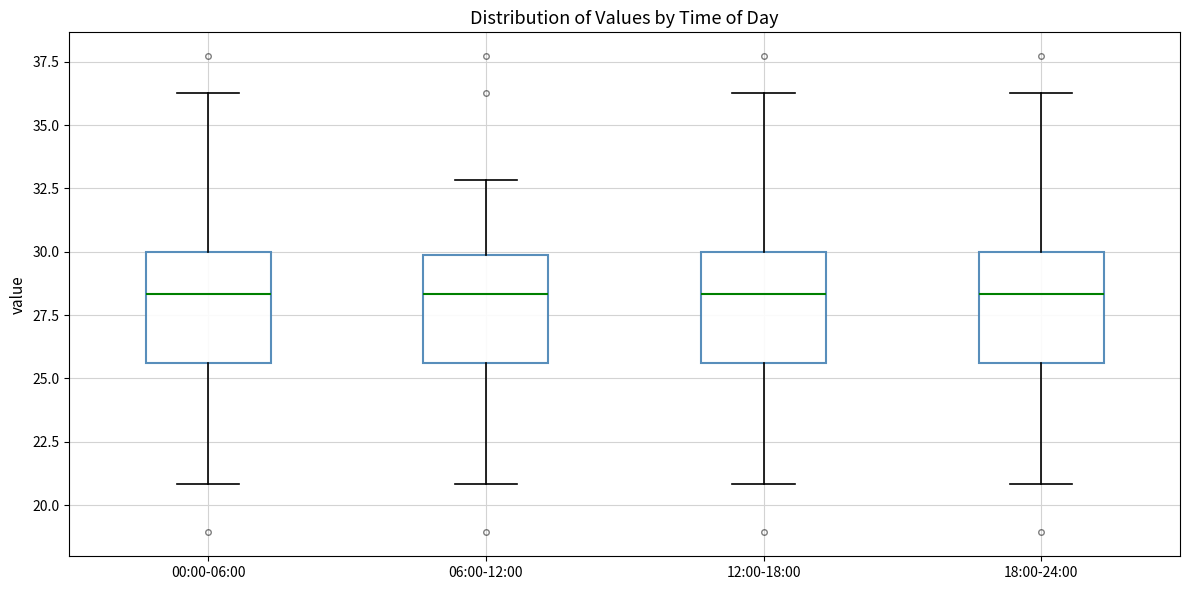

Reading left to right, read every box against the y-axis: the position of its median line, the range the box covers, and the ends of its whiskers. The values are not printed on the chart, so give them approximately, as read against the axis.

00:00-06:00: median 28.5, box 25.5 to 30.0, whiskers 21.0 to 36.5
06:00-12:00: median 28.5, box 25.5 to 30.0, whiskers 21.0 to 33.0
12:00-18:00: median 28.5, box 25.5 to 30.0, whiskers 21.0 to 36.5
18:00-24:00: median 28.5, box 25.5 to 30.0, whiskers 21.0 to 36.5